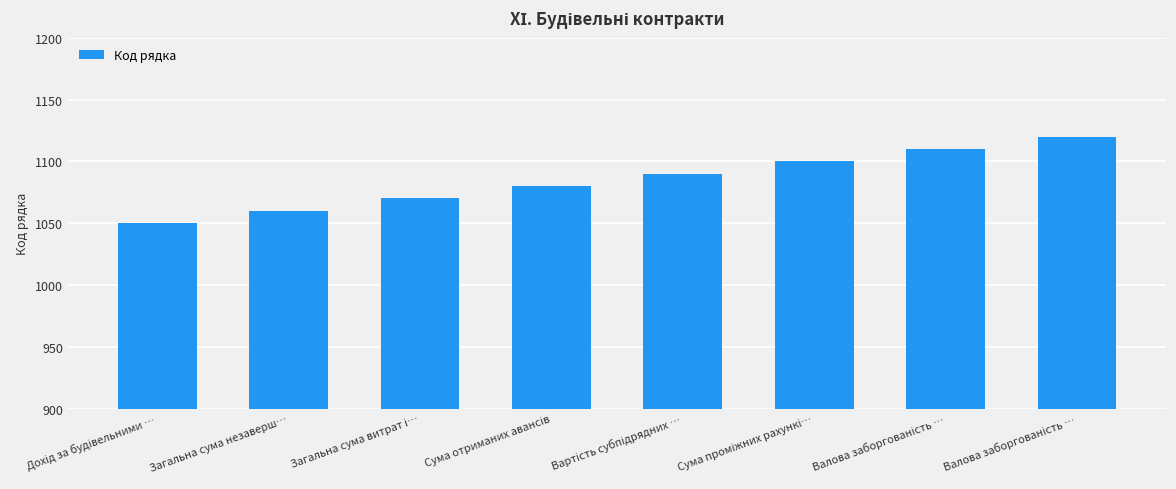

What value does the data have at Валова заборгованість …?

1110